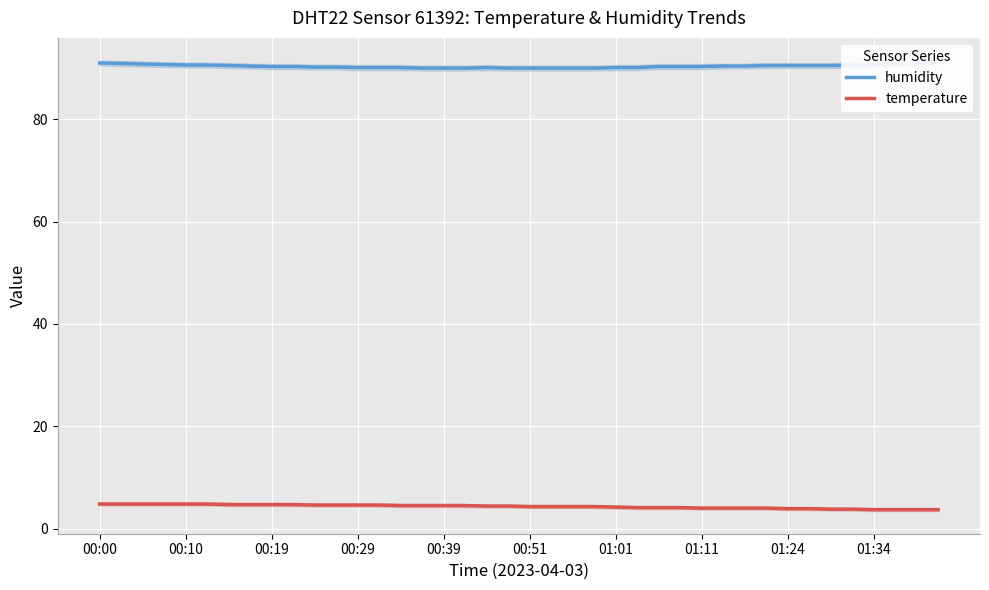

What is the total value across all series at 39?

94.7